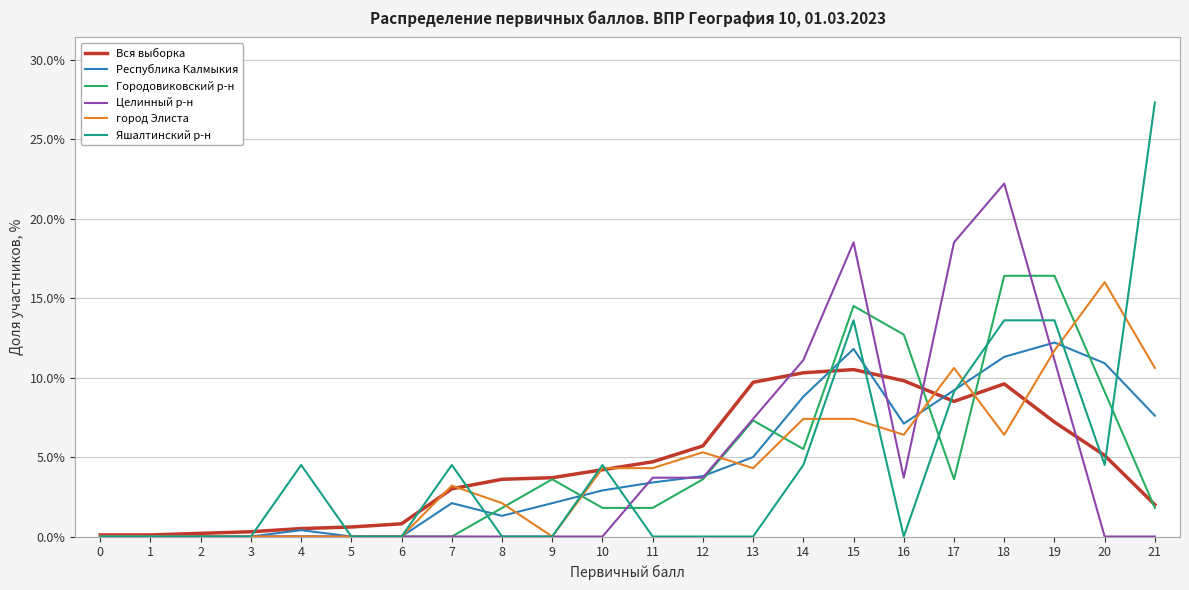

Rank the series by their maximum value, from highest to lowest.

Яшалтинский р-н, Целинный р-н, Городовиковский р-н, город Элиста, Республика Калмыкия, Вся выборка